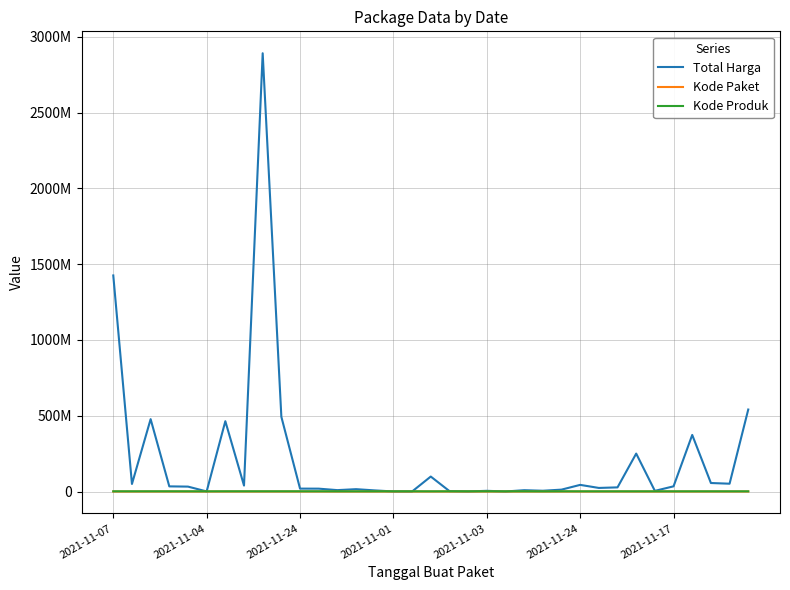

Is this an area chart (filled region under the line)?

No